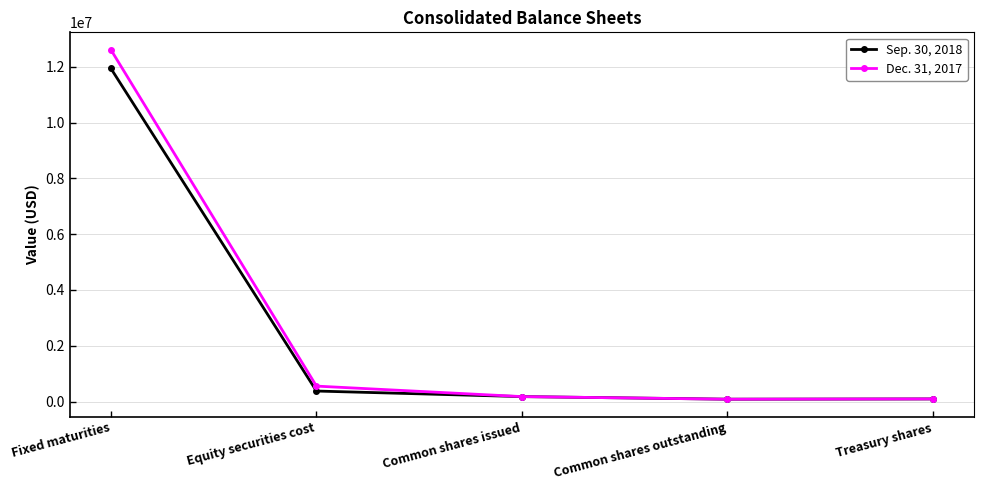

Rank the series by their average value, from lowest to highest.

Sep. 30, 2018, Dec. 31, 2017